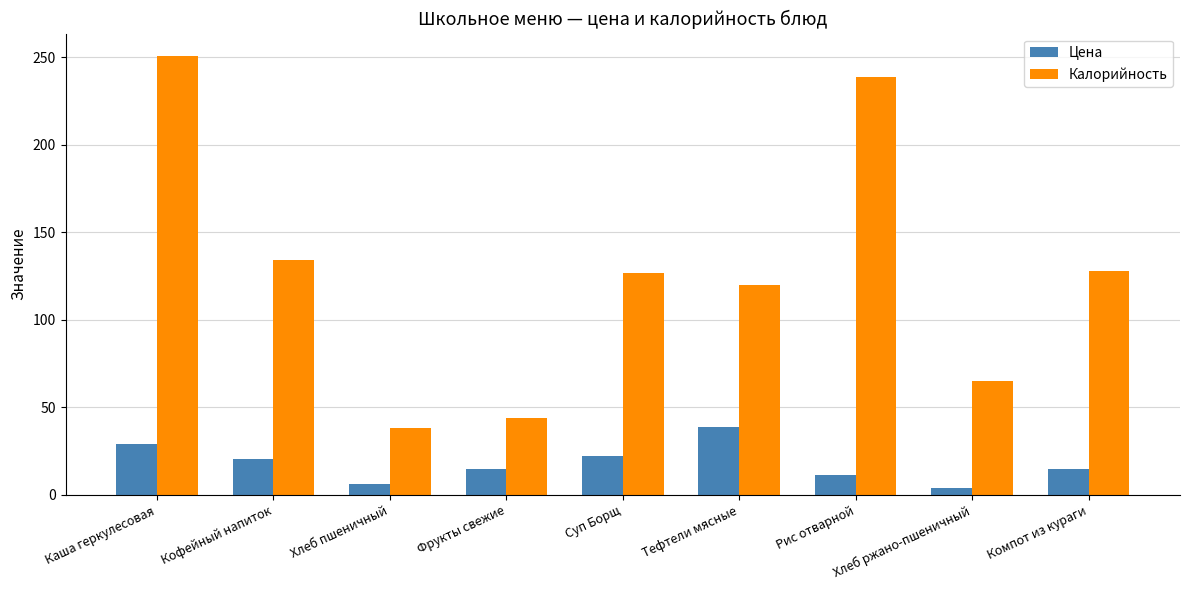

What is the sum of the Калорийность values at Хлеб ржано-пшеничный and Рис отварной?

304.0